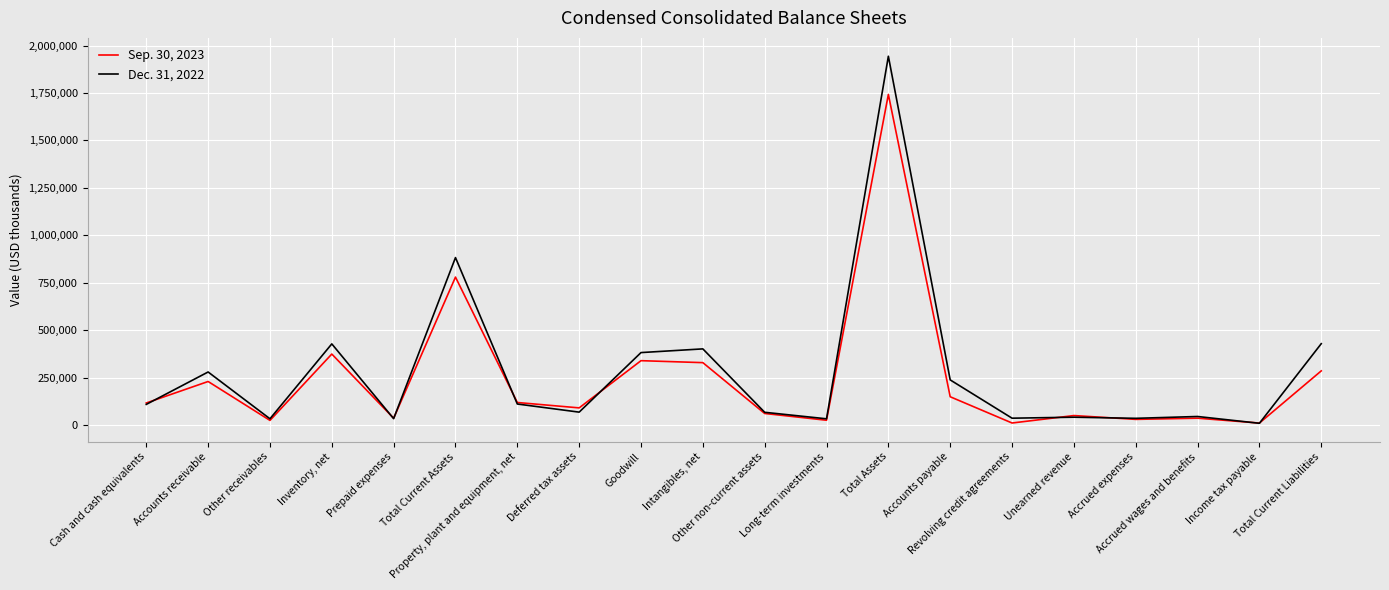

Rank the series by their maximum value, from lowest to highest.

Sep. 30, 2023, Dec. 31, 2022